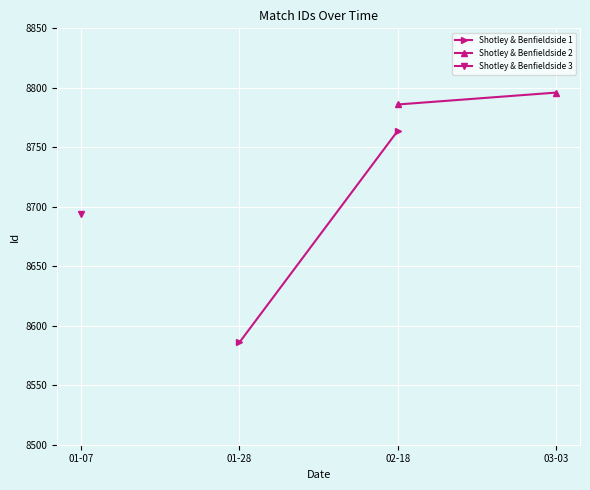

The Shotley & Benfieldside 2 series shows 5622 at 03-03. True or false?

False